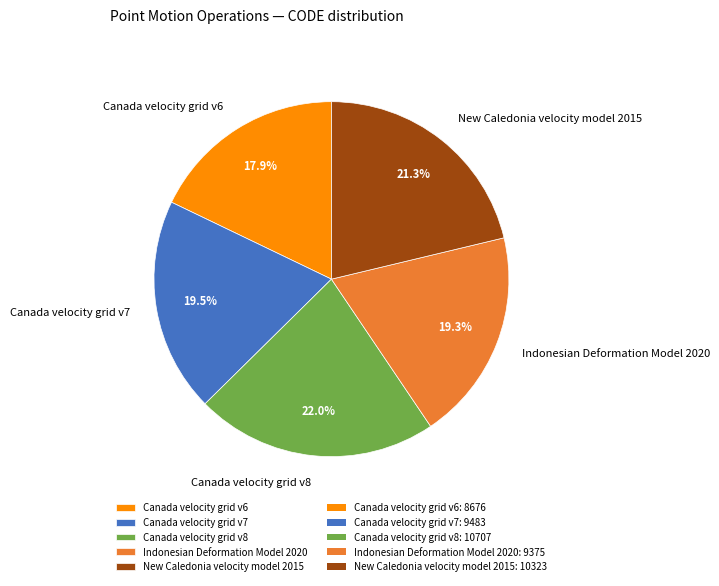

Which has a higher value, Canada velocity grid v6 or Indonesian Deformation Model 2020?

Indonesian Deformation Model 2020